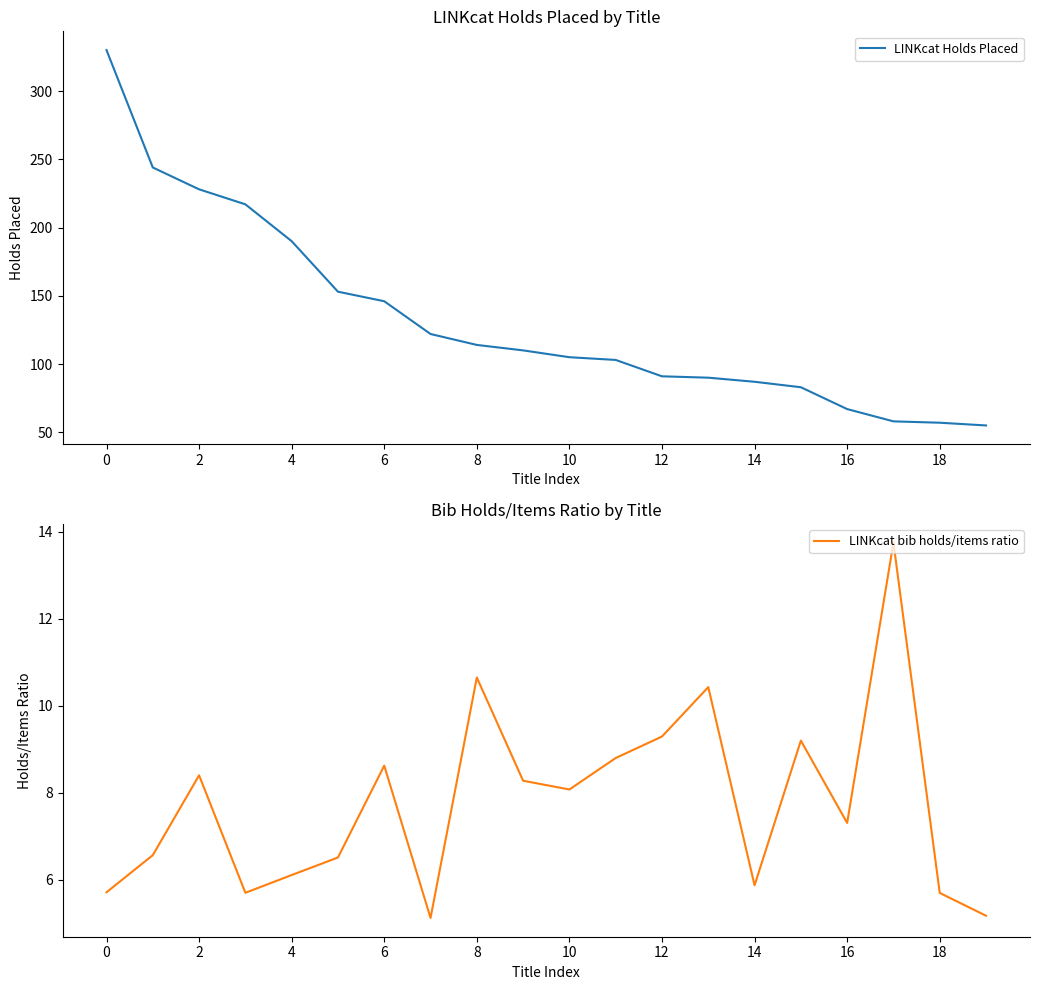

At which label does LINKcat Holds Placed reach its minimum?

19